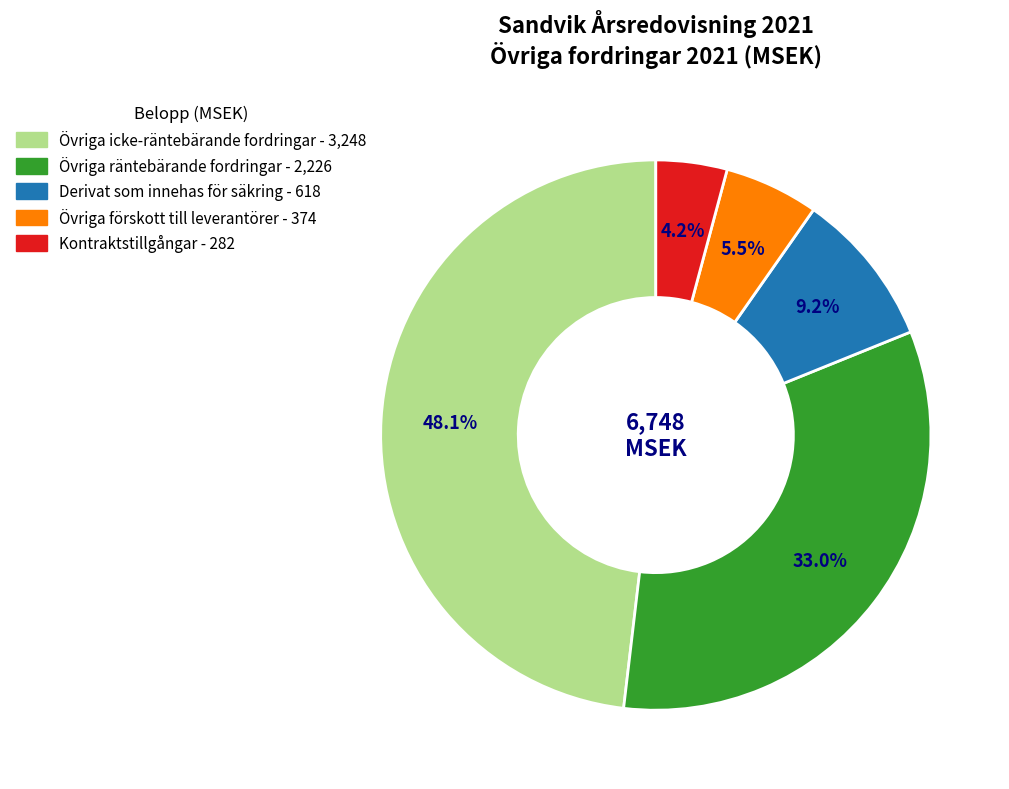

Approximately how many times larger is the value at Övriga förskott till leverantörer compared to Derivat som innehas för säkring?

0.6